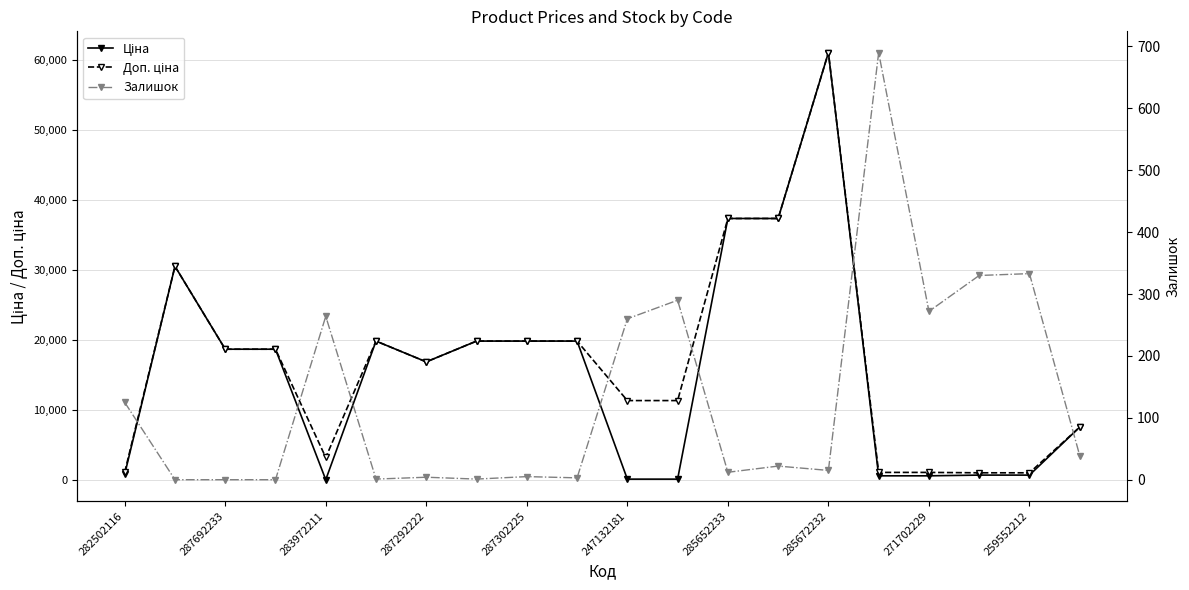

Is it true that Залишок equals 13.2 at 13?

False